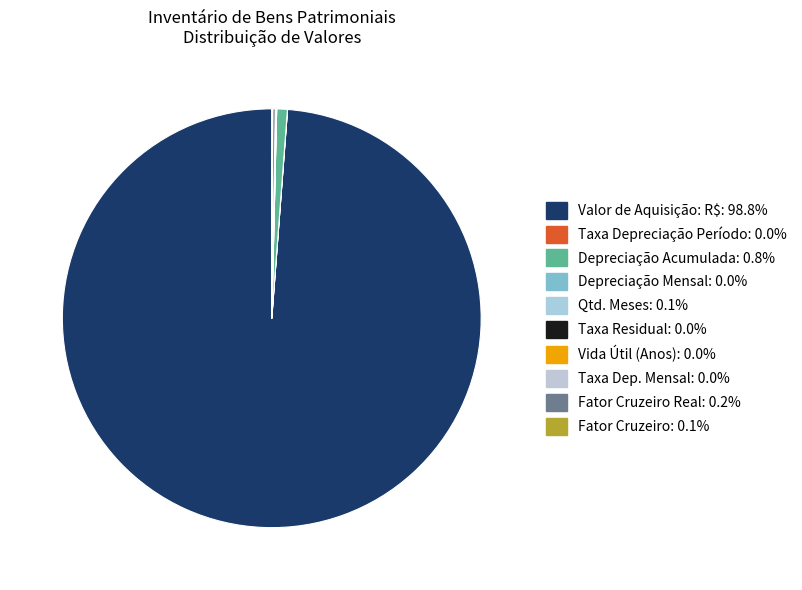

How many segments does this pie chart have?

10